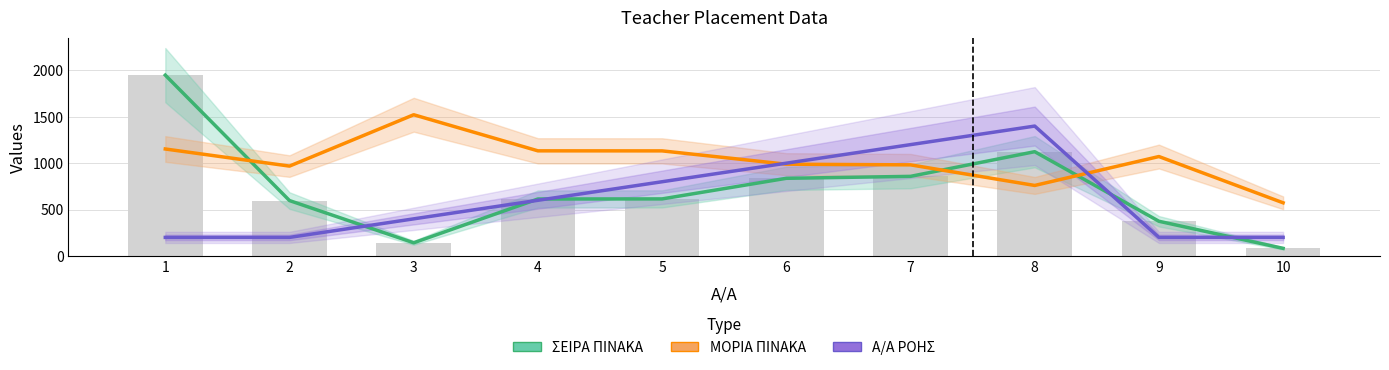

What is the average value of the ΜΟΡΙΑ ΠΙΝΑΚΑ series?

1028.5